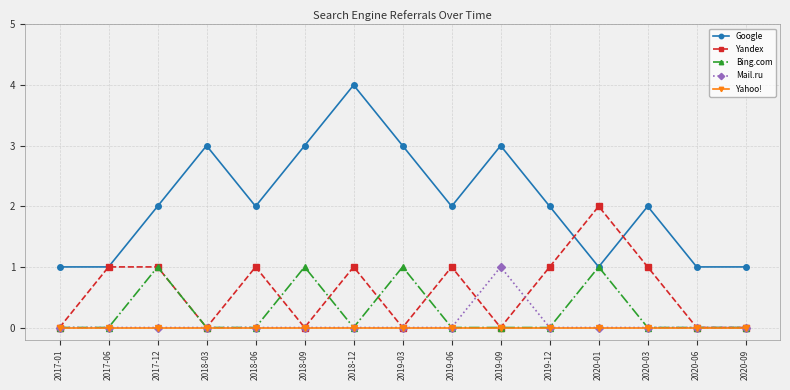

True or false: Google and Mail.ru intersect in this chart.

False